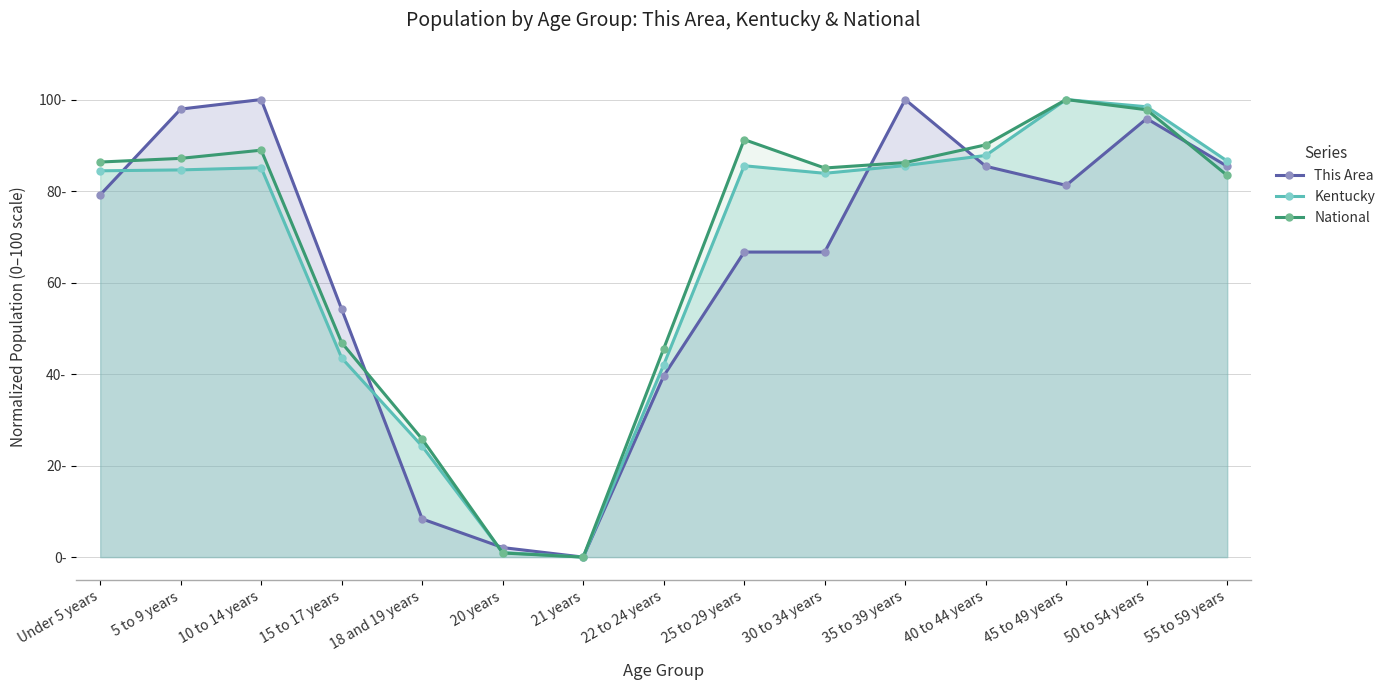

What position from the left is 45 to 49 years?

13